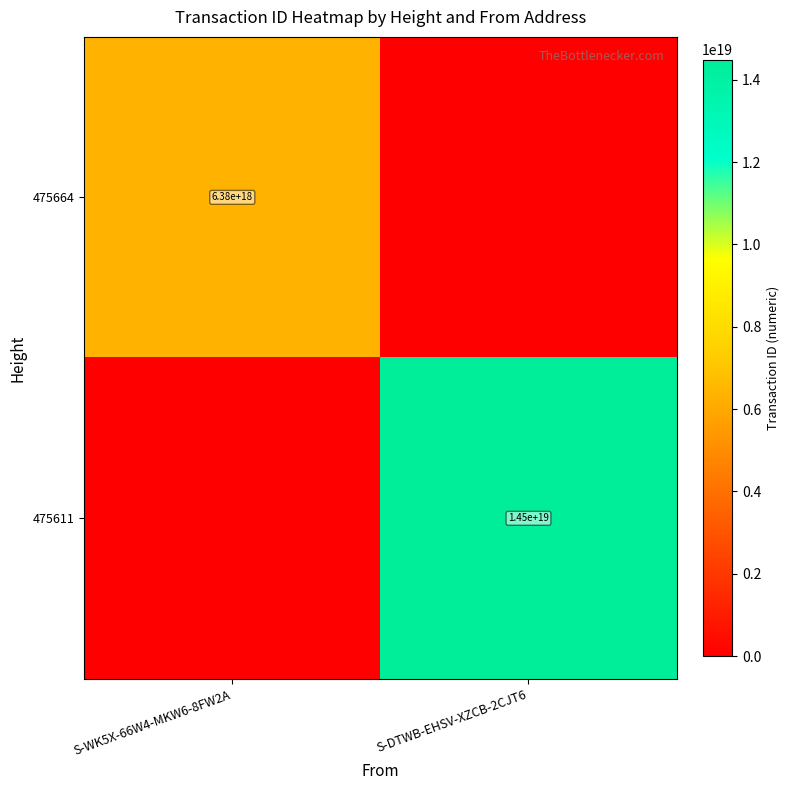

True or false: 475611 has a value of 25318519462961082368 at S-DTWB-EHSV-XZCB-2CJT6.

False